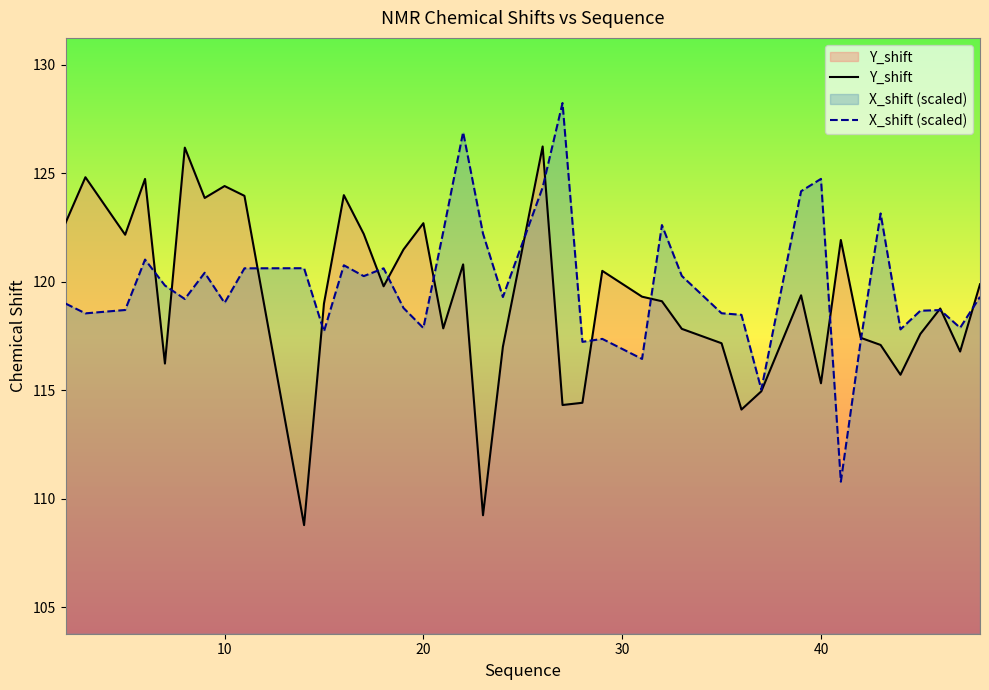

What is the value of the Y_shift point at the 18th from the left?

120.8